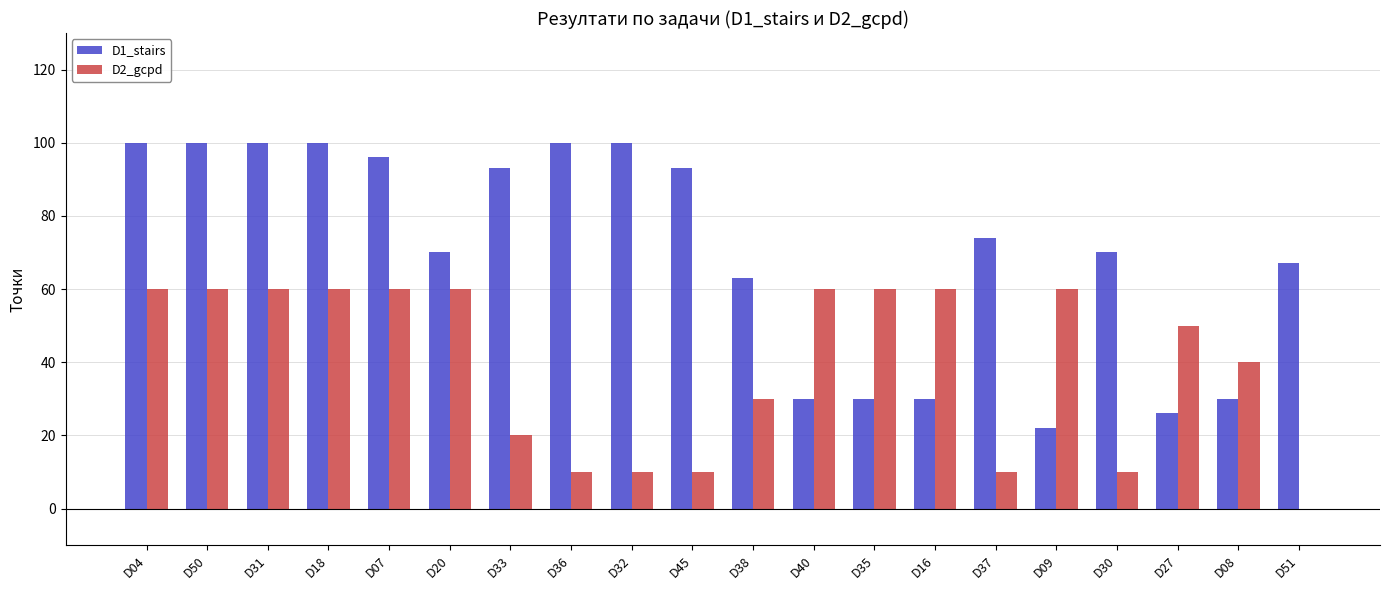

Between D04 and D33, which series saw the biggest shift?

D2_gcpd